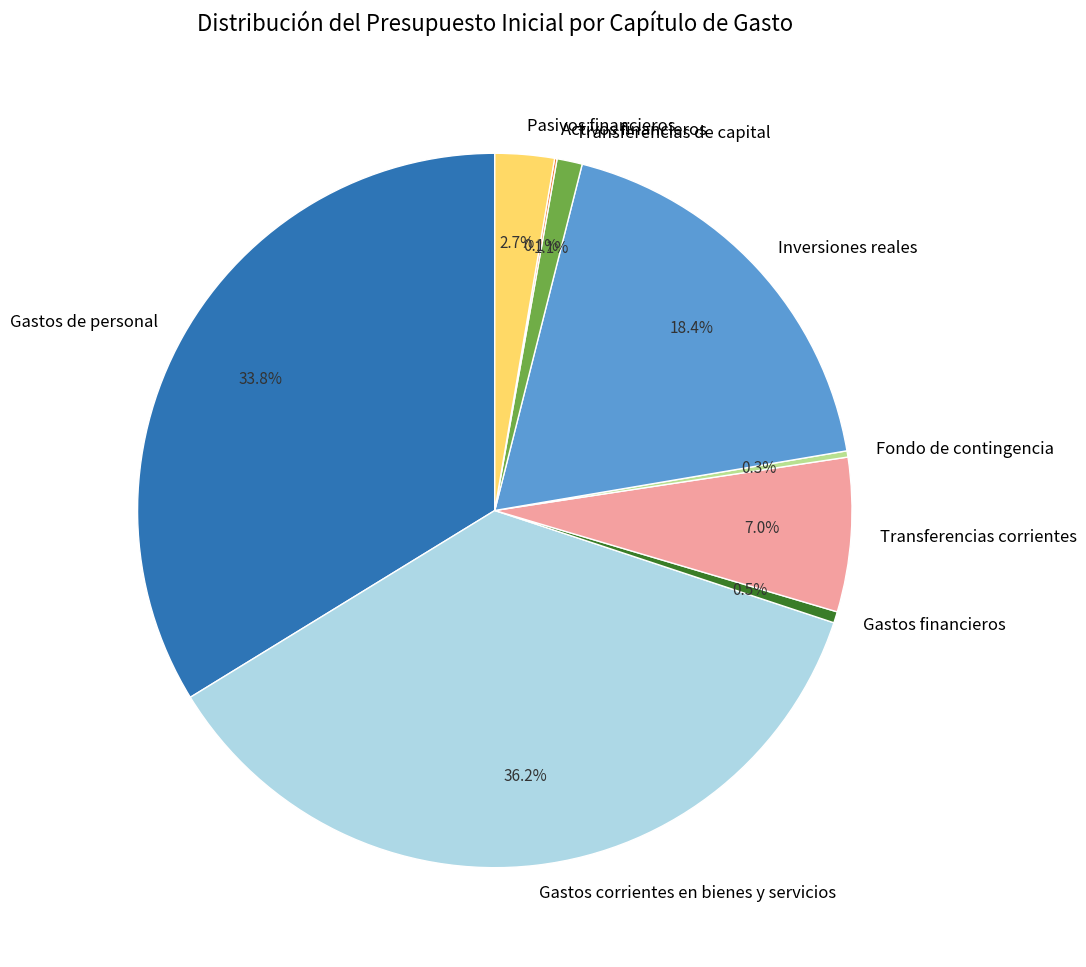

Is there a majority slice in this chart?

No